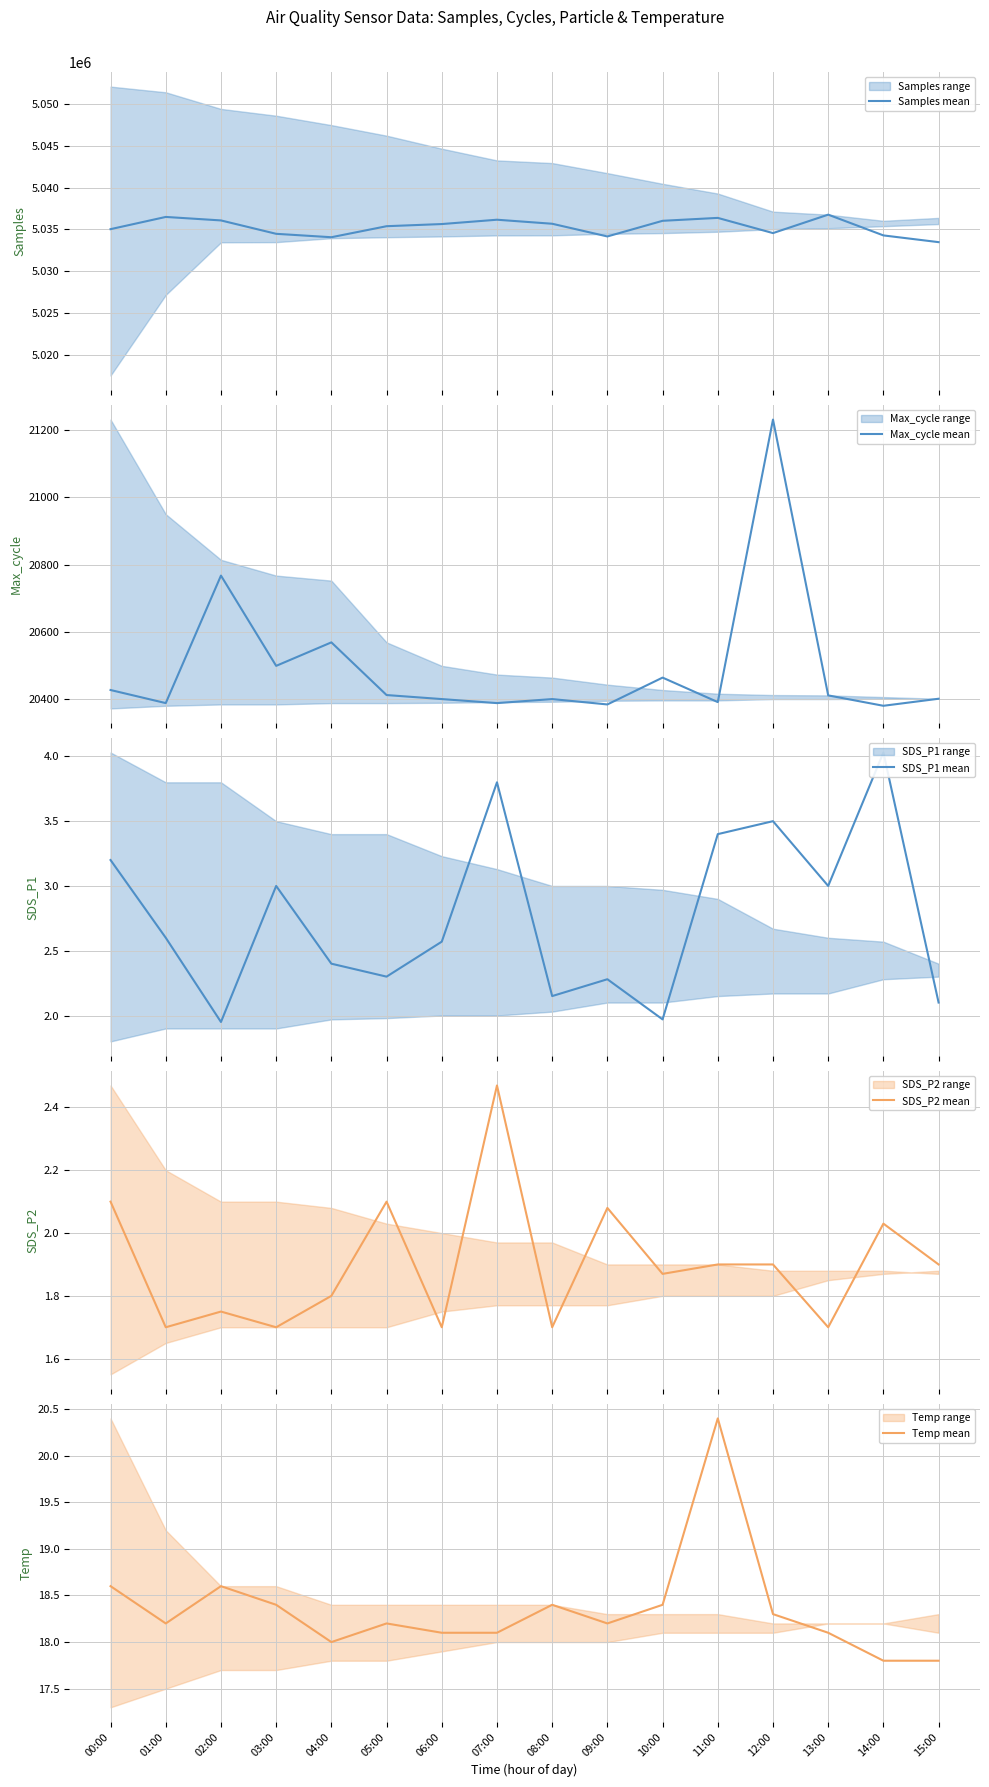

Is this an area chart (filled region under the line)?

No